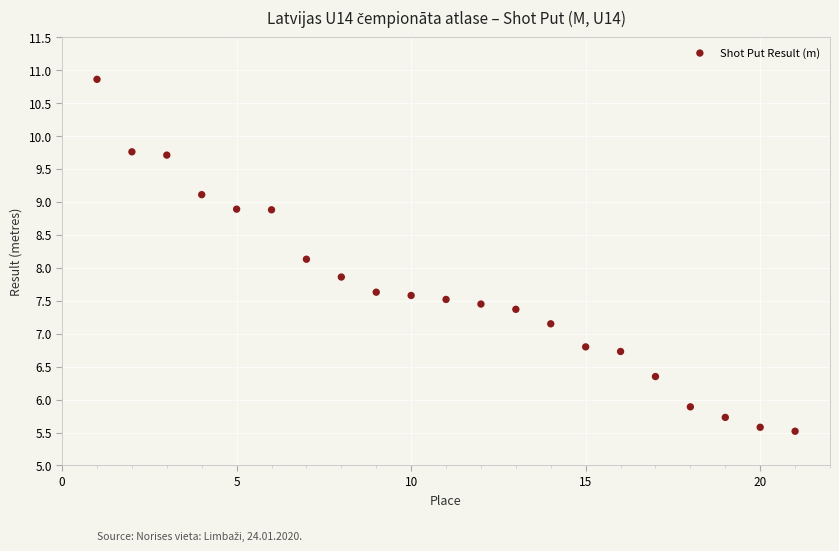

What is the range of Y values (max minus min)?

5.3